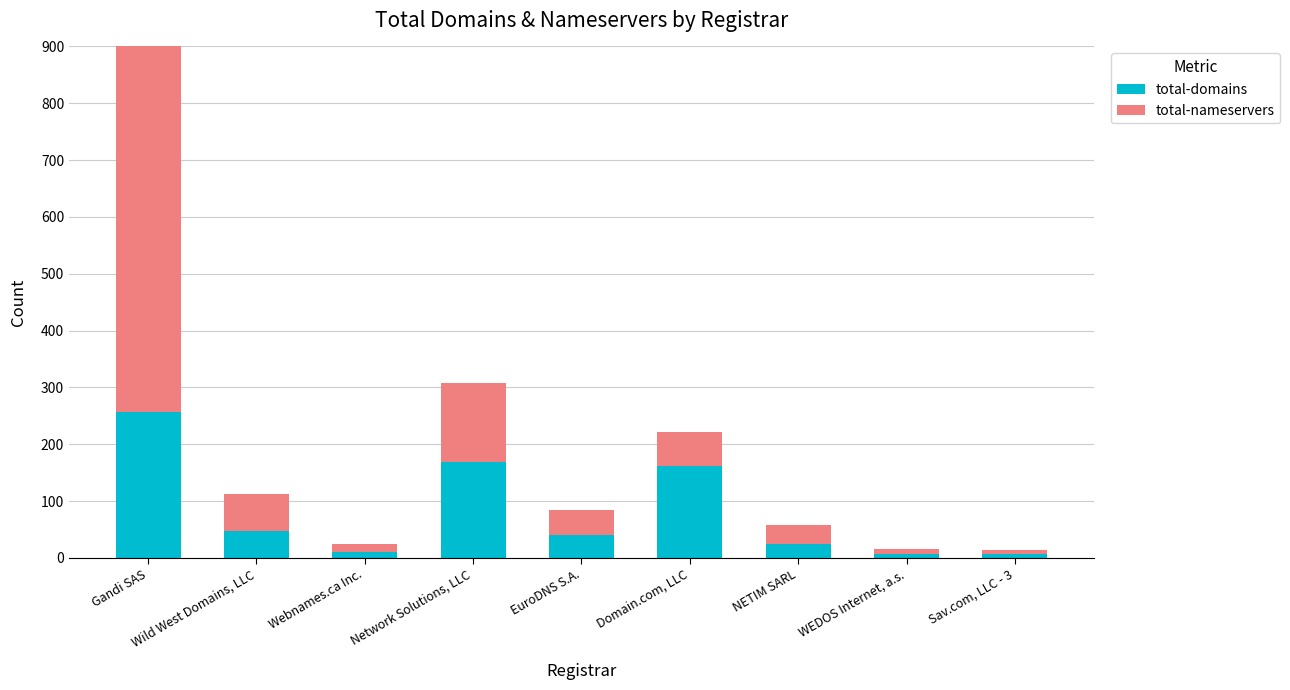

How many bars are there in each group?

2